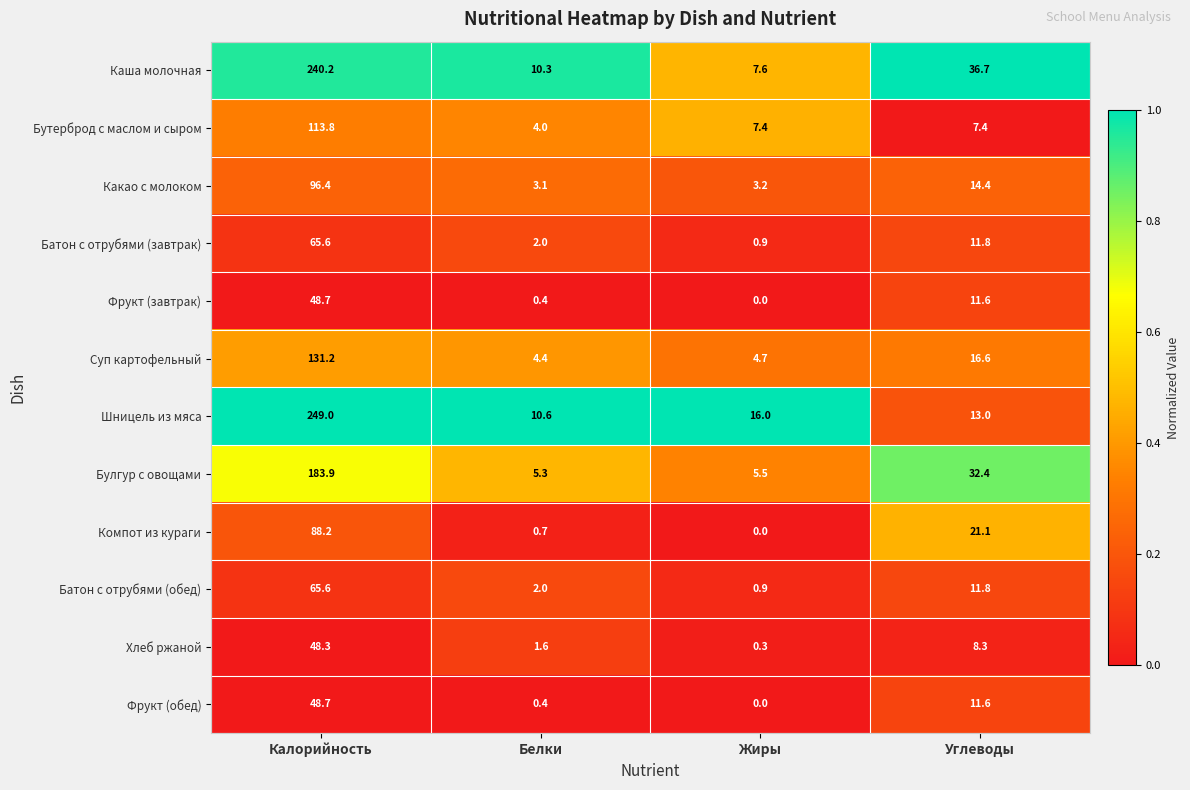

True or false: Батон с отрубями (завтрак) has a value of 1.2 at Белки.

False